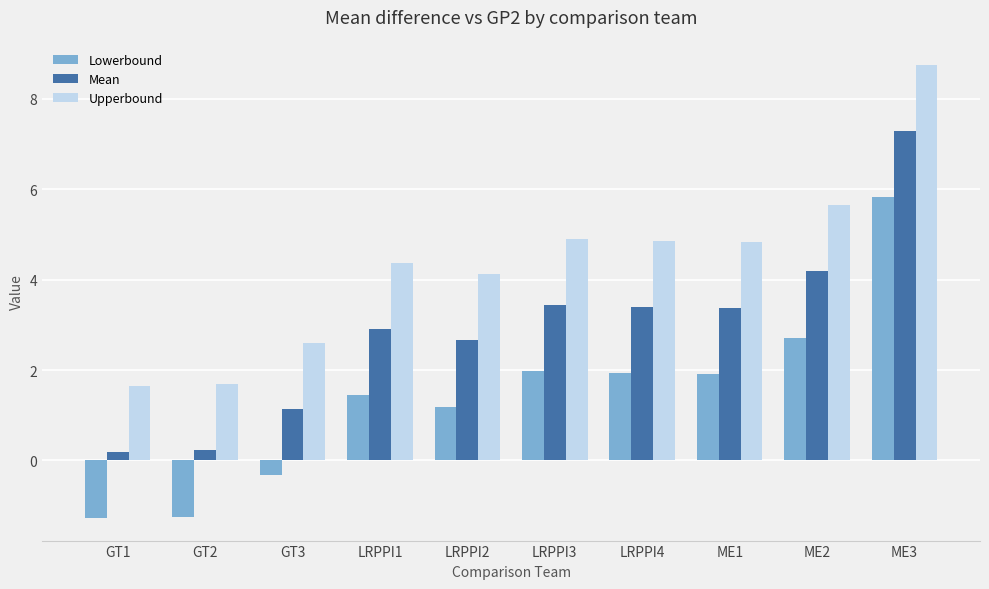

Rank the series at ME2 from highest to lowest value.

Upperbound, Mean, Lowerbound